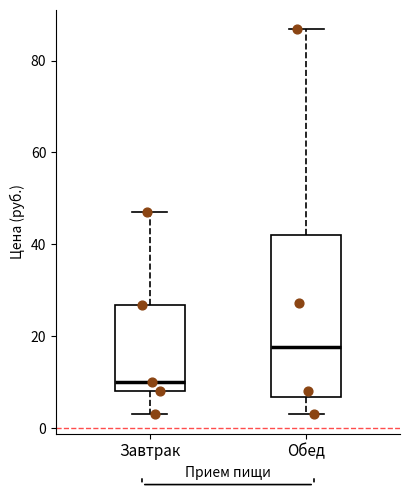

Comparing the boxes themselves (not the whiskers), which one is the tallest?

Обед